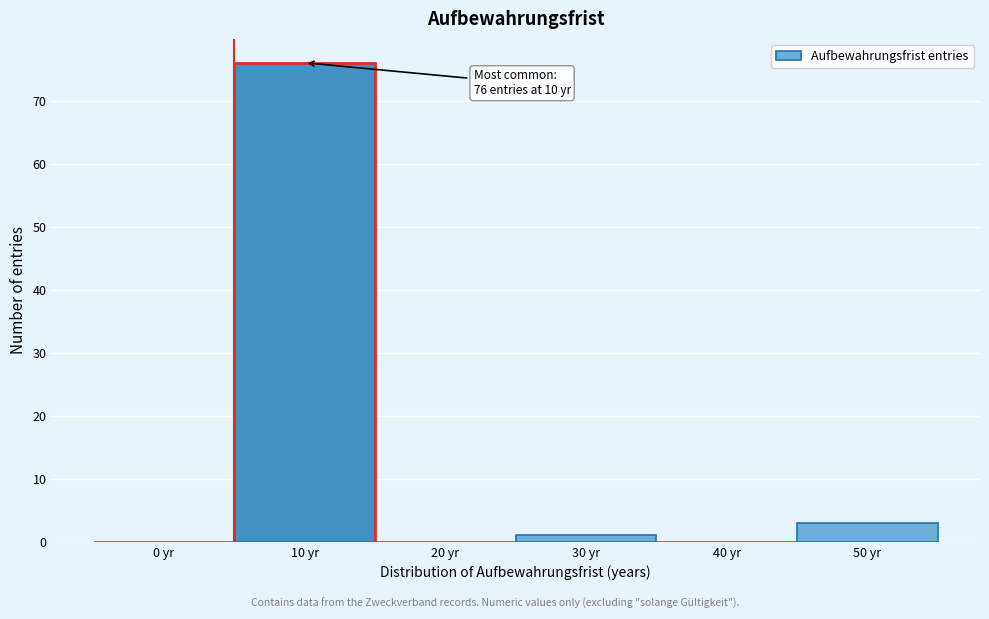

Reading right to left, extract all data points from this chart.

50 yr=3	40 yr=0	30 yr=1	20 yr=0	10 yr=76	0 yr=0